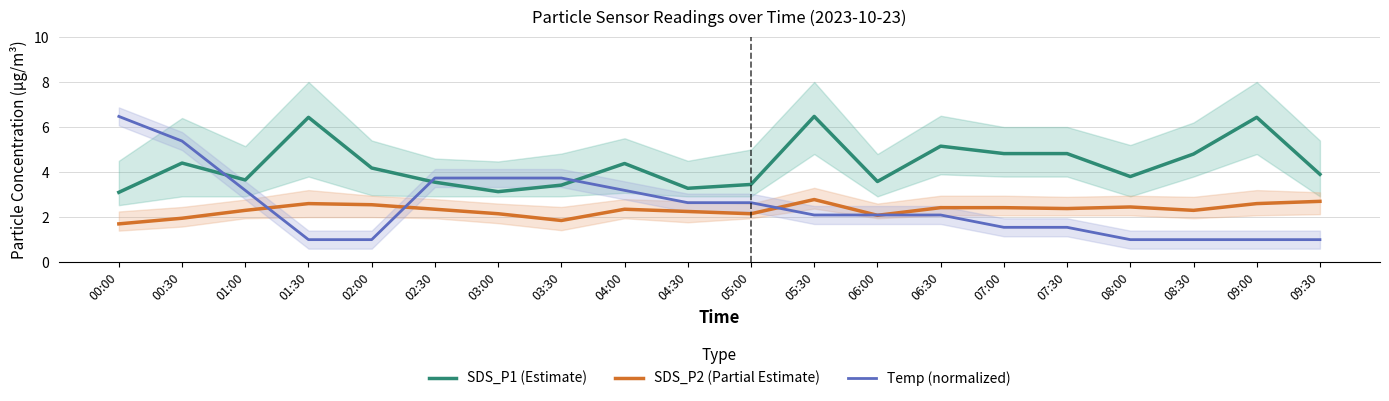

Is it true that Temp (normalized) equals 6.7 at 03:30?

False